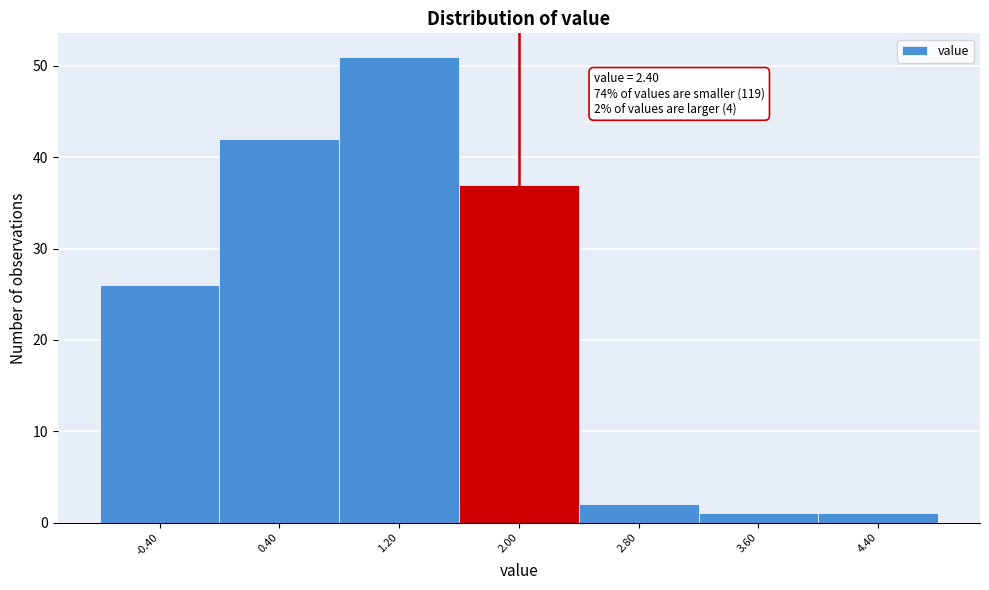

Reading right to left, extract all data points from this chart.

1	1	2	37	51	42	26